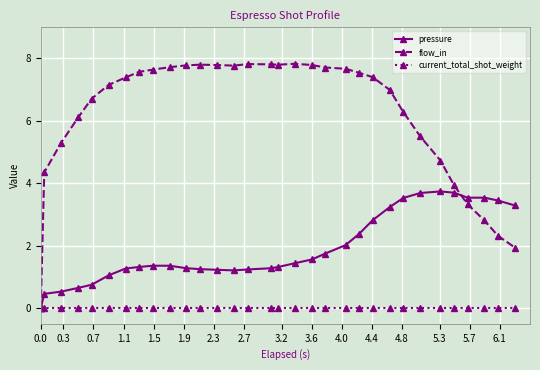

Rank the series by their average value, from lowest to highest.

current_total_shot_weight, pressure, flow_in